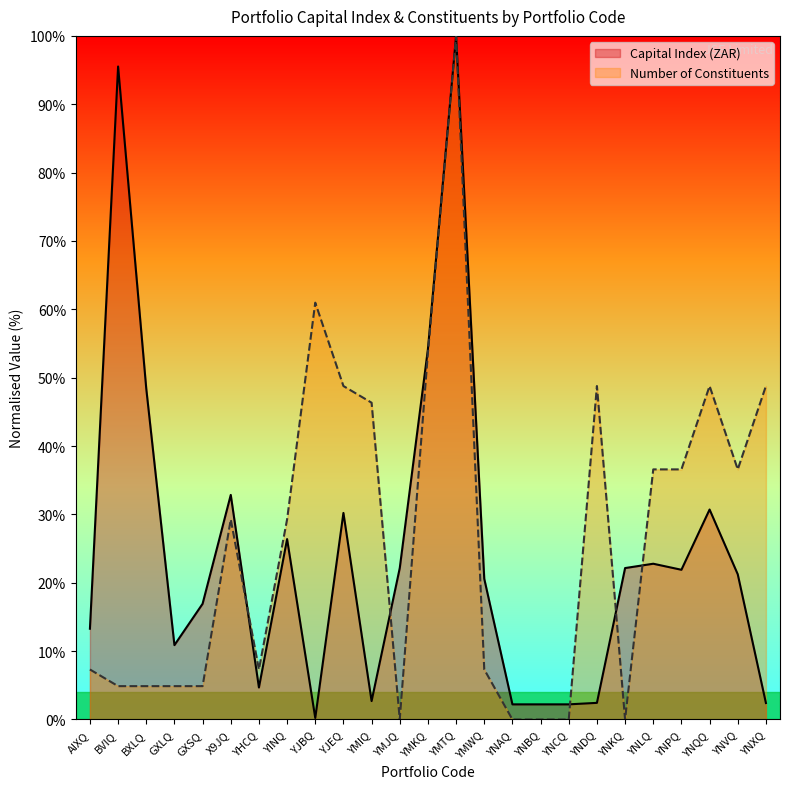

Where do Number of Constituents and Capital Index (ZAR) first cross each other?

X9JQ and YHCQ